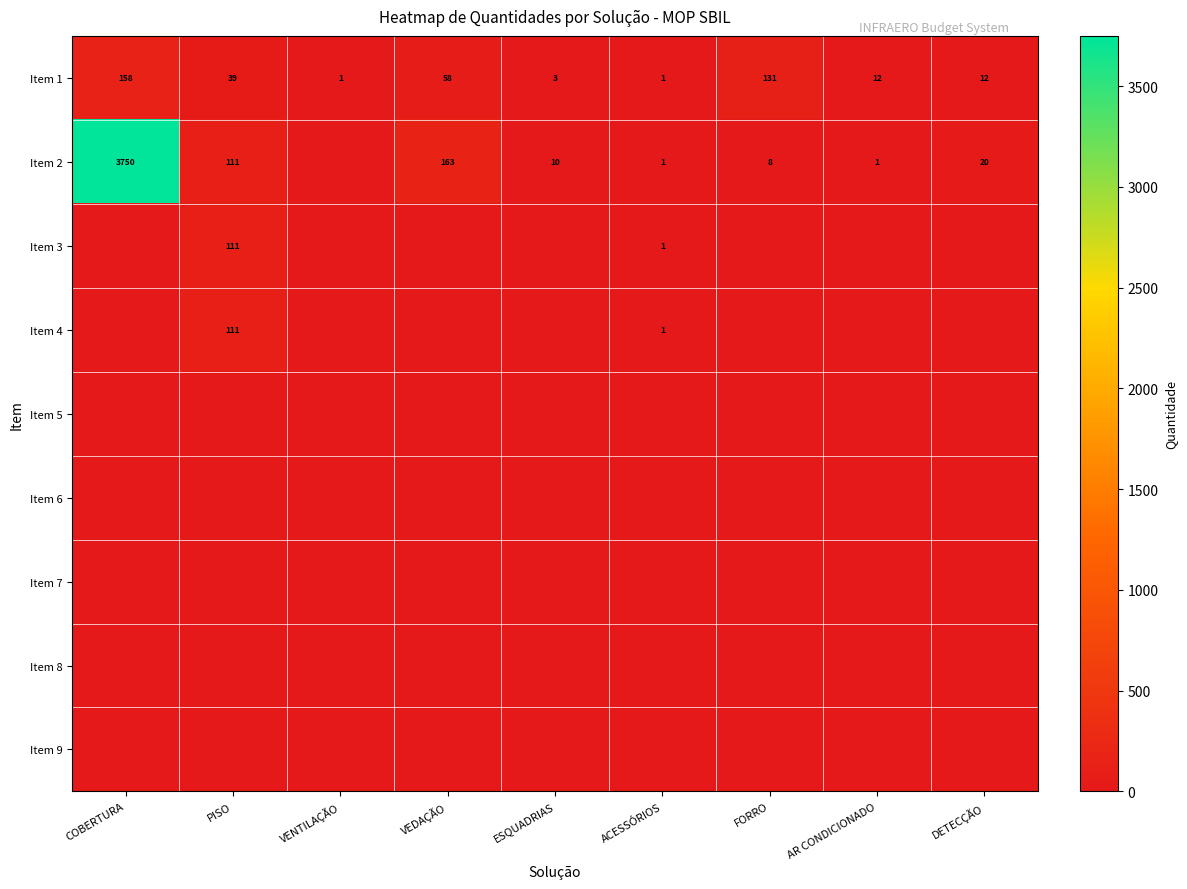

What is the difference between the Item 1 values at AR CONDICIONADO and FORRO?

119